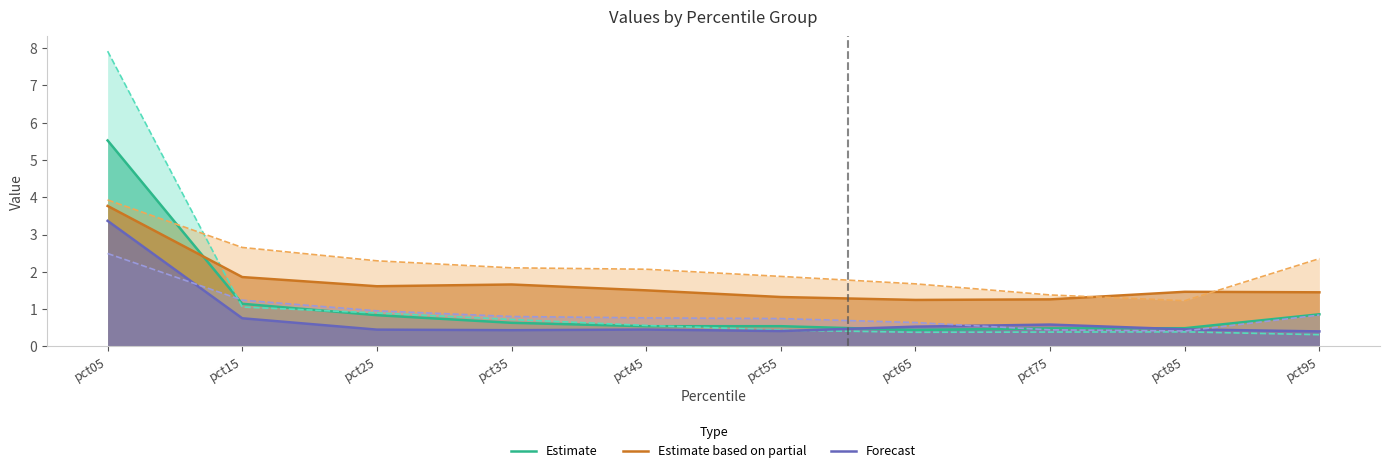

At how many categories does at least one series exceed 6?

1